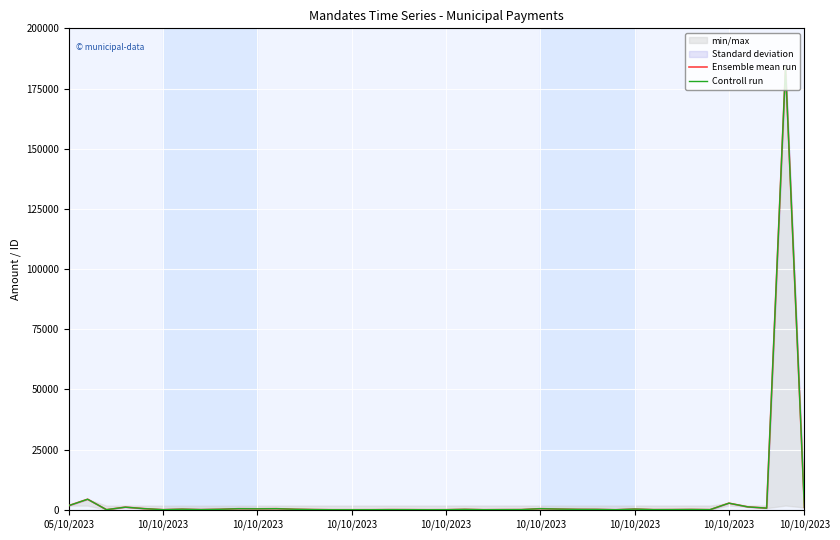

True or false: Controll run and Ensemble mean run intersect in this chart.

False